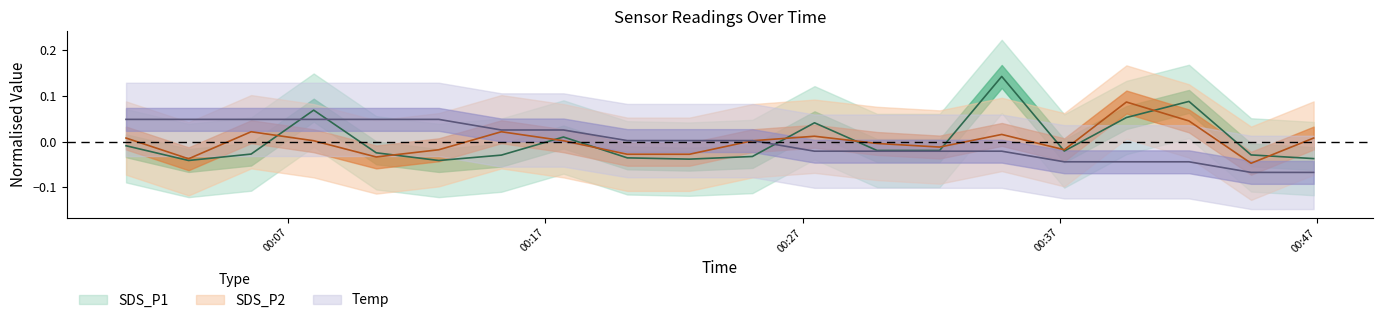

What is the difference between the maximum and minimum values in the SDS_P2 series?

0.1